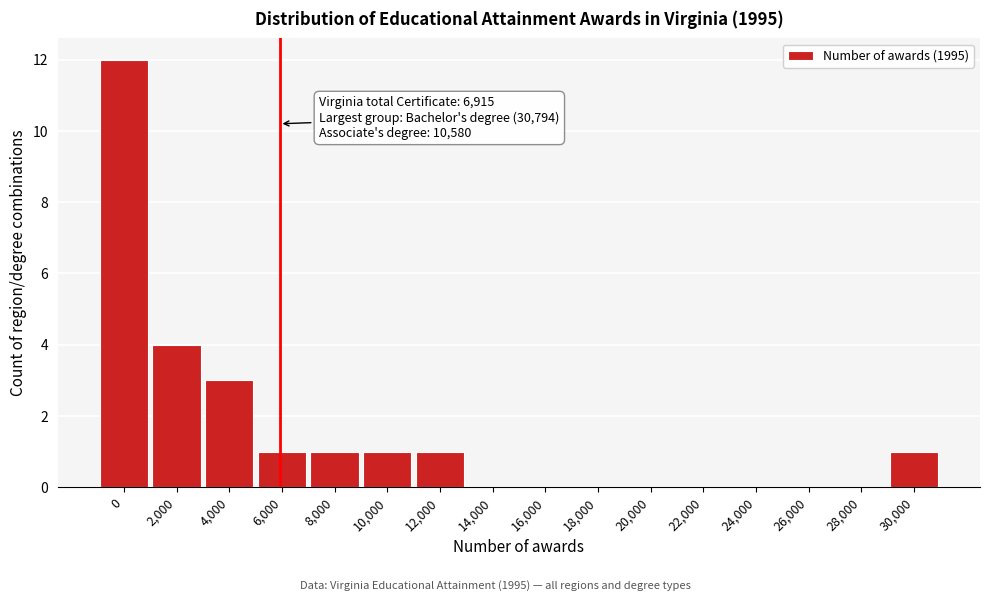

Reading left to right, list all the values displayed in this chart.

0=12	2,000=4	4,000=3	6,000=1	8,000=1	10,000=1	12,000=1	14,000=0	16,000=0	18,000=0	20,000=0	22,000=0	24,000=0	26,000=0	28,000=0	30,000=1